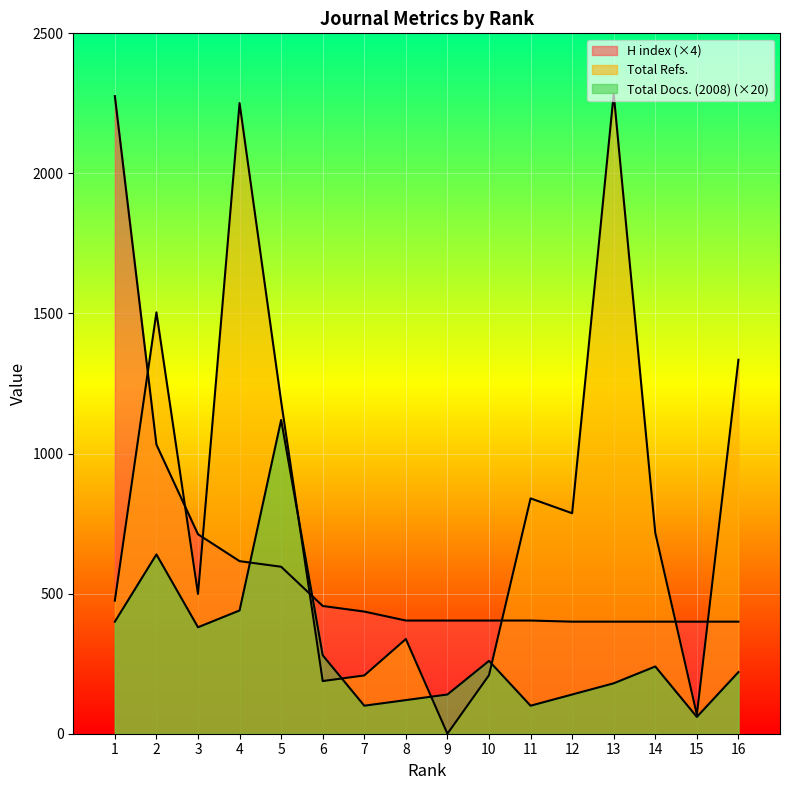

At how many categories does at least one series exceed 1152?

6